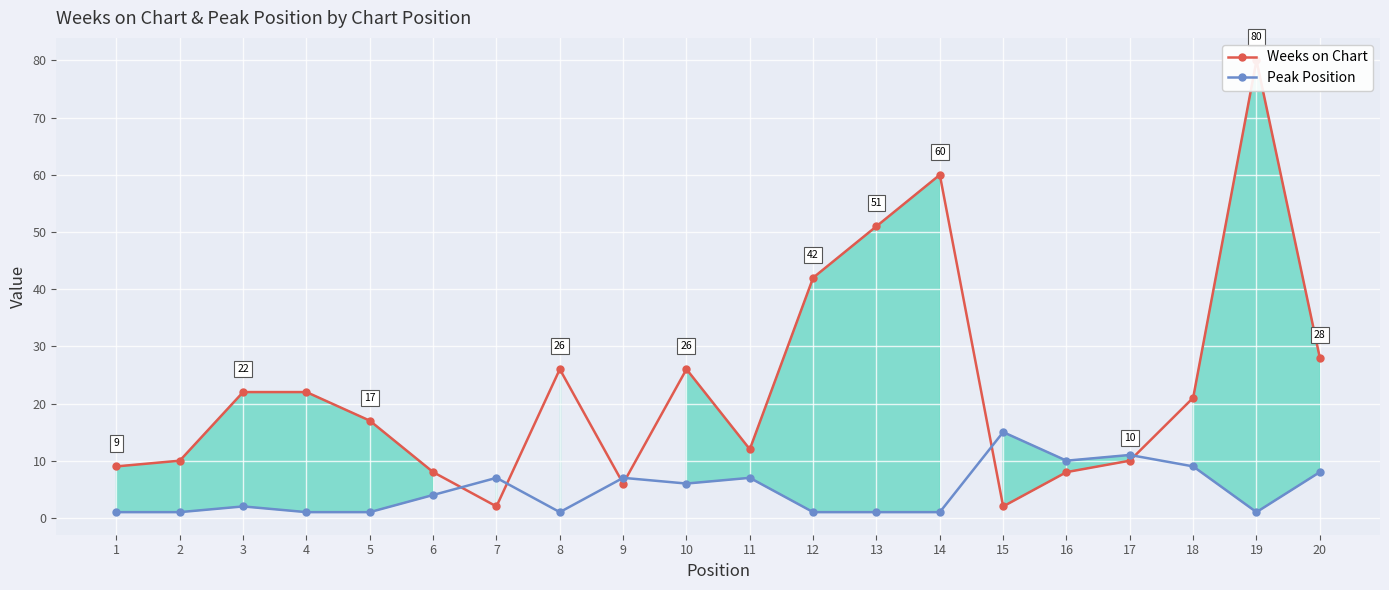

Which series has the largest total across all categories?

Weeks on Chart